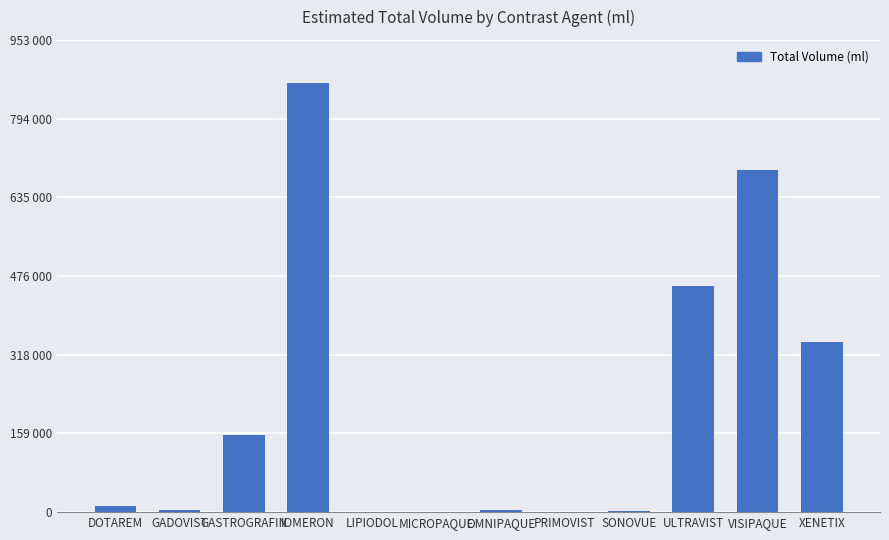

At which category does the chart reach its minimum across all series?

MICROPAQUE